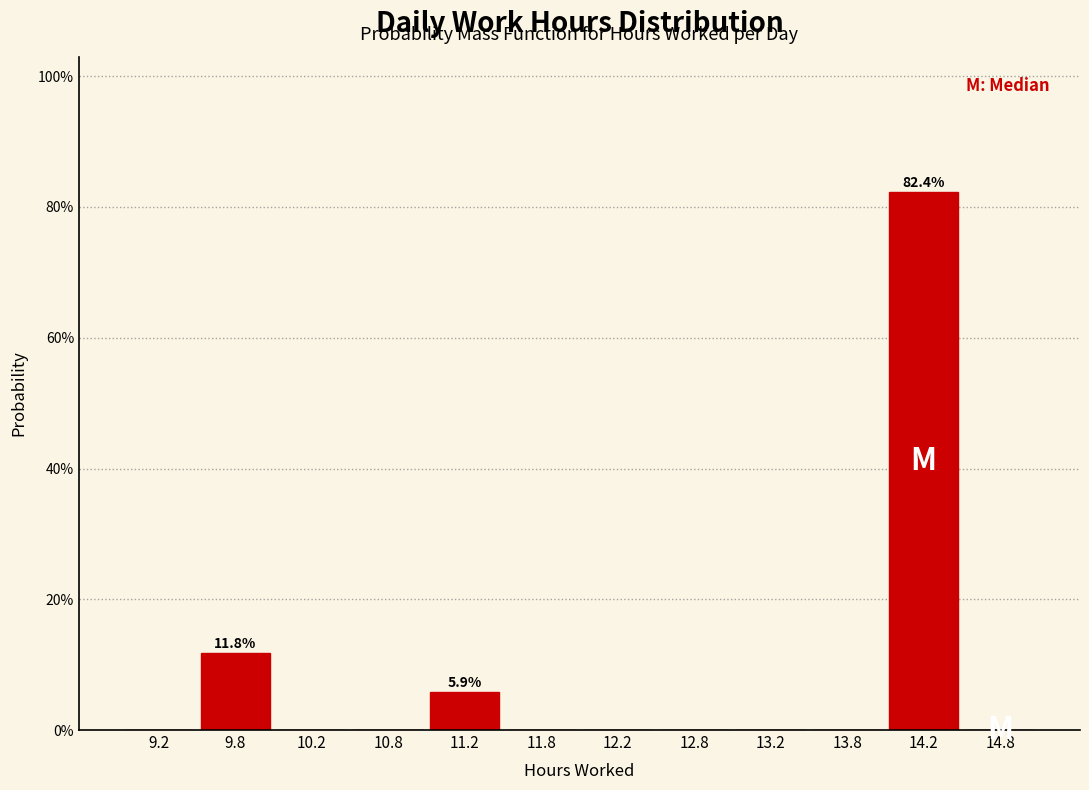

Which range on the x-axis has the tallest bar?

14.0 to 14.5